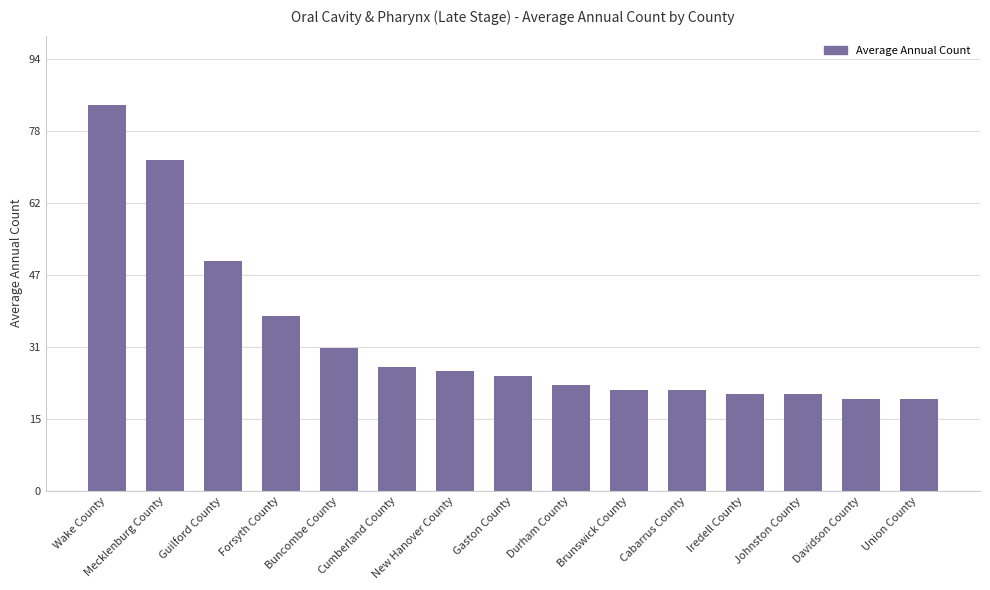

What is the change in value from Wake County to Davidson County?

-64